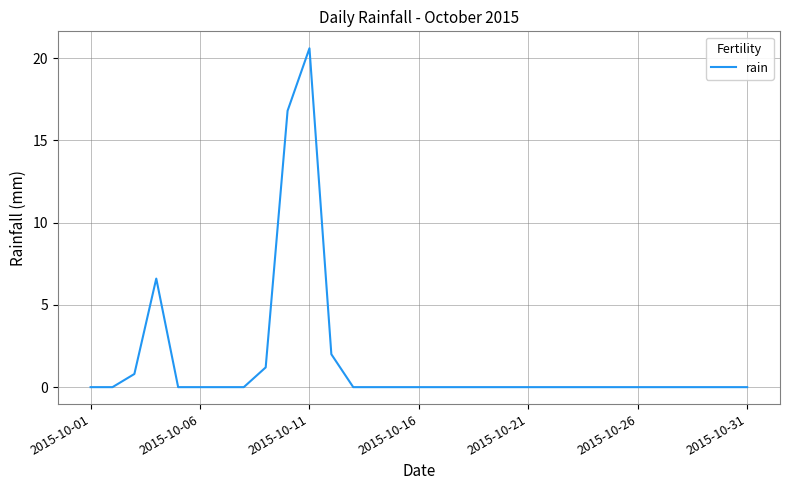

What is the maximum value shown in the chart?

20.6